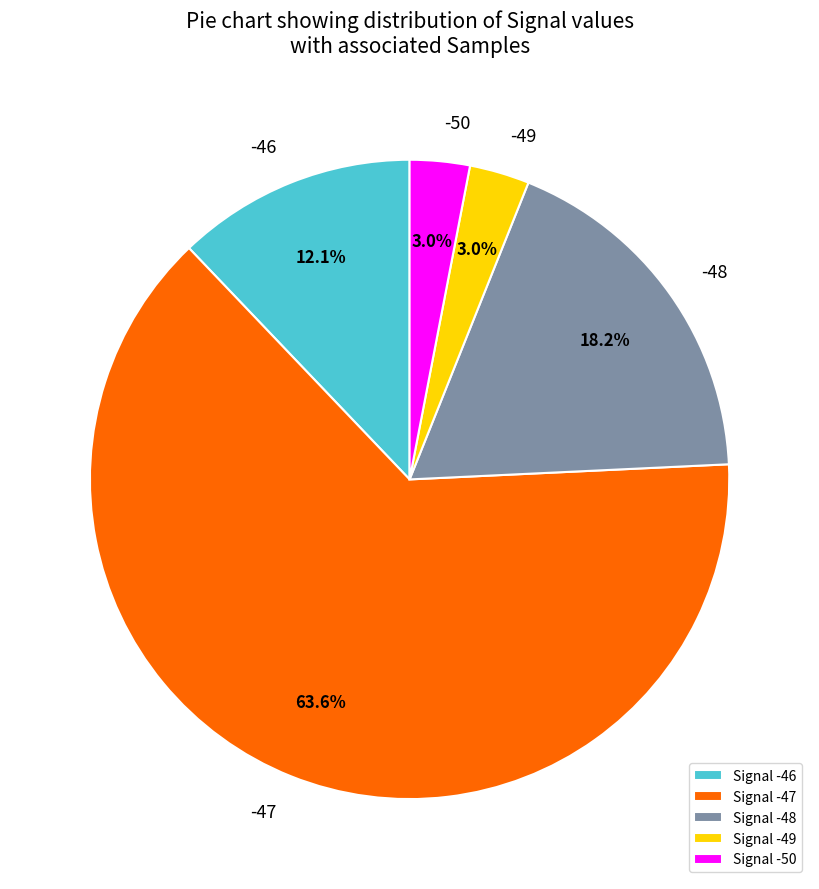

What is the total percentage of Signal -47 and Signal -46?

75.8%